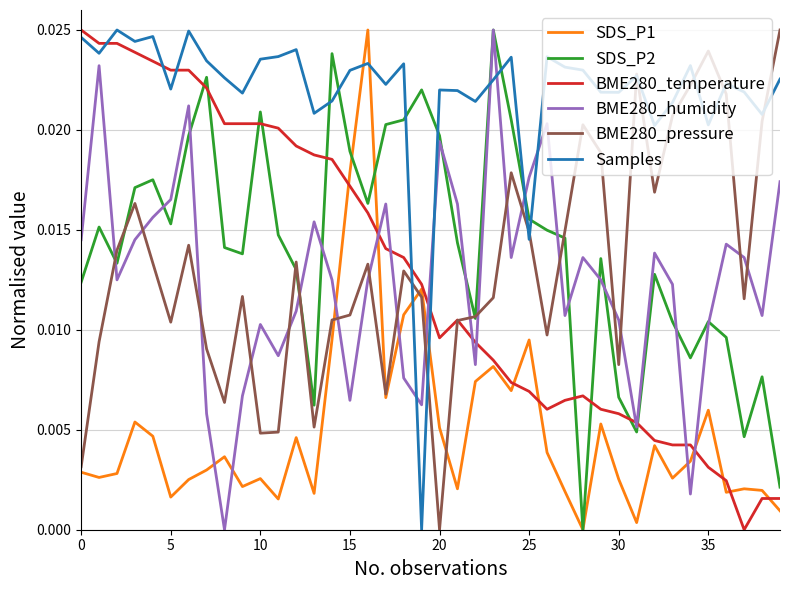

After their last crossing, which series has the higher values: Samples or BME280_temperature?

Samples